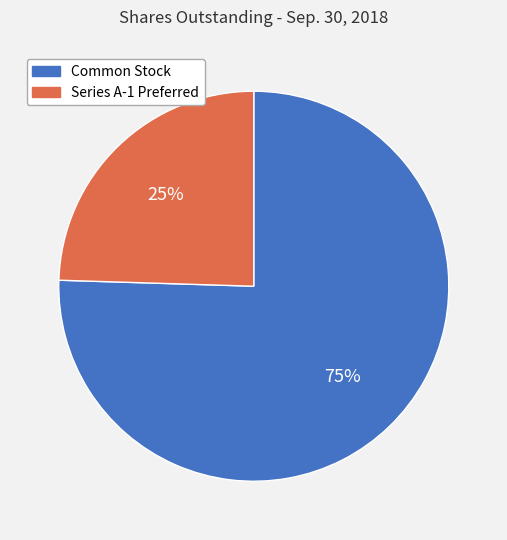

To the nearest percent, what is the average slice percentage?

50%